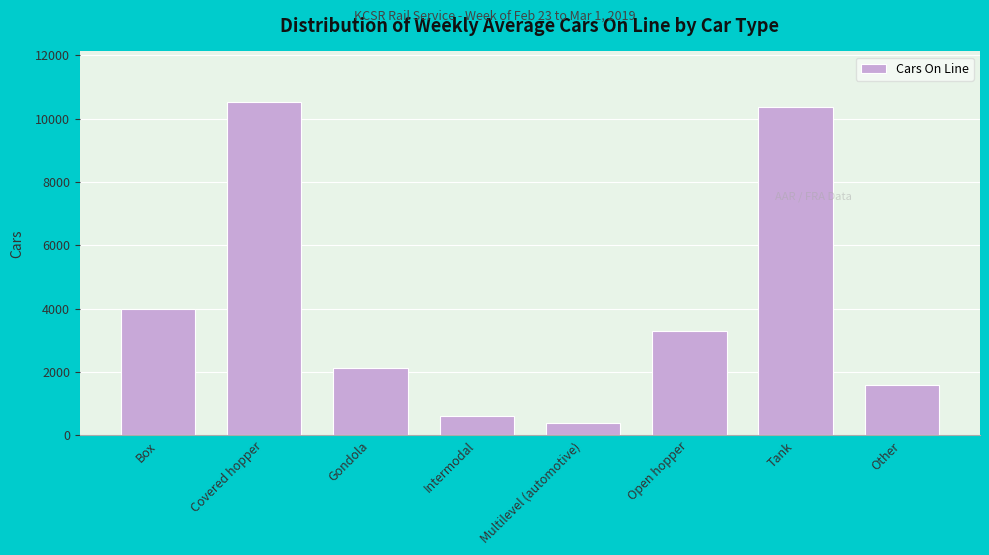

Reading right to left, what are all the values shown in this chart?

1584	10355	3290	400	607	2140	10538	4001